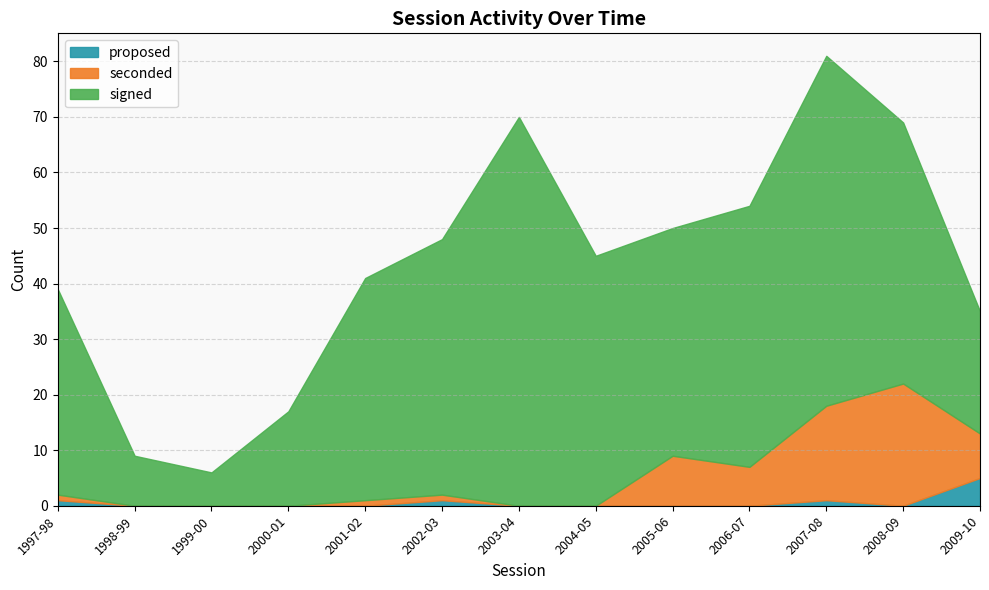

Which has a higher value, 1998-99 or 2006-07?

1998-99